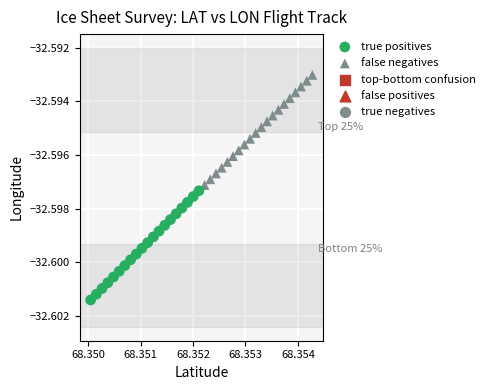

Which series reaches the minimum Y coordinate?

true positives